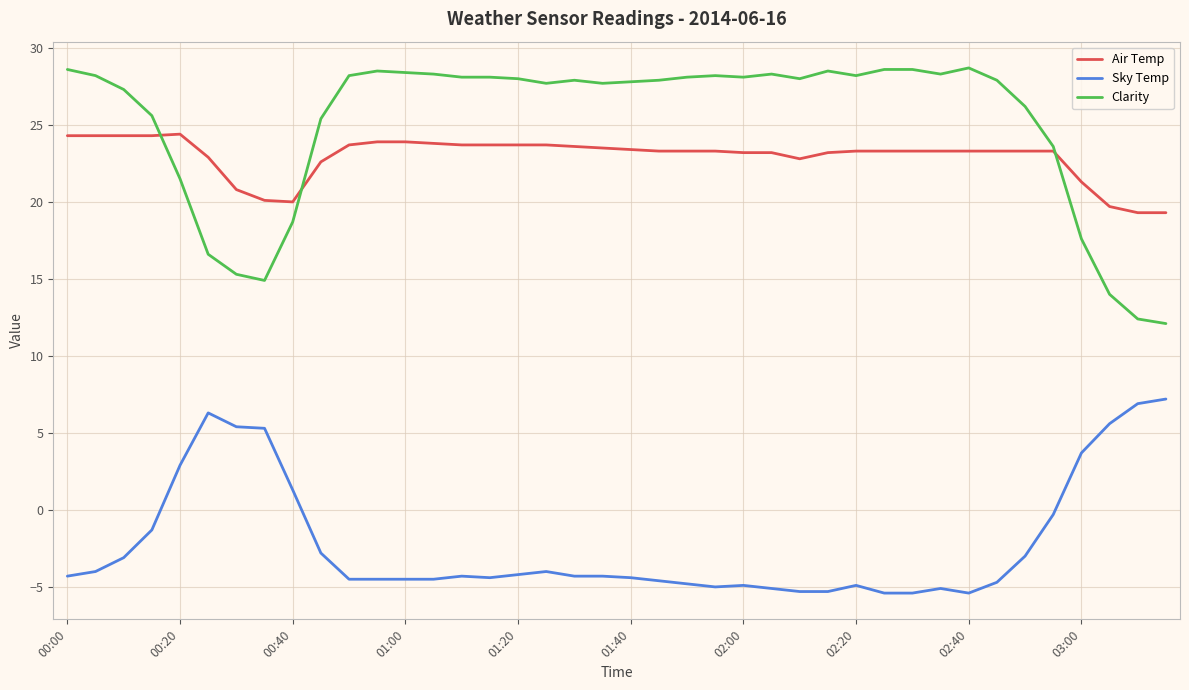

Is this an area chart (filled region under the line)?

No